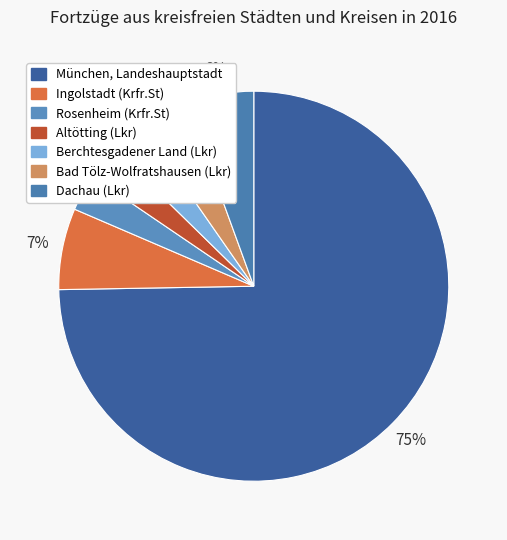

Is there a majority slice in this chart?

Yes